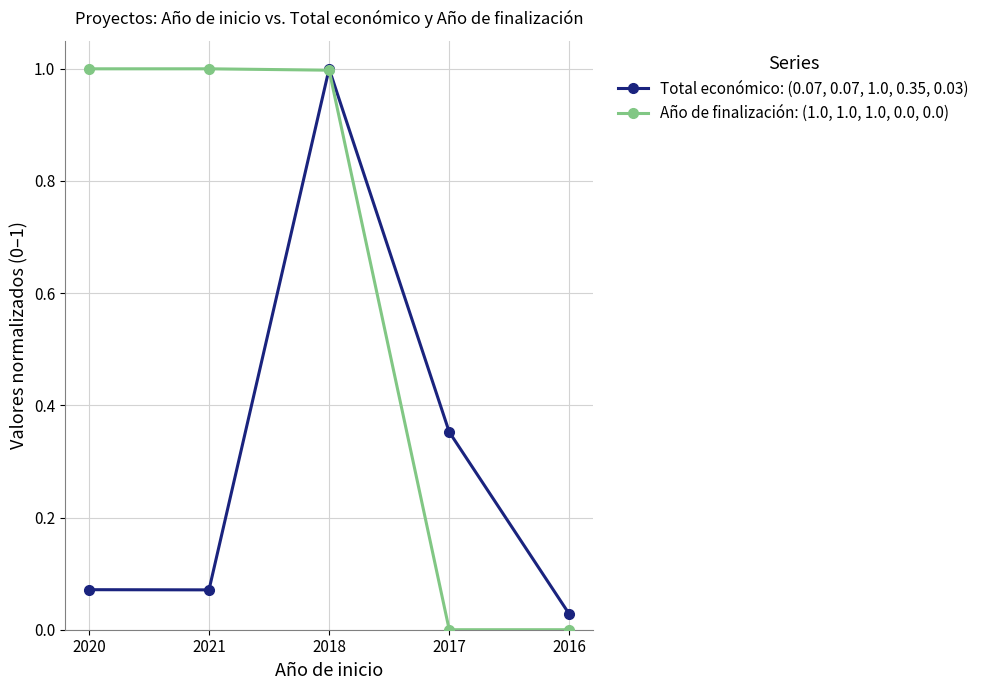

What is the spread (max minus min) of values at 2021?

0.9